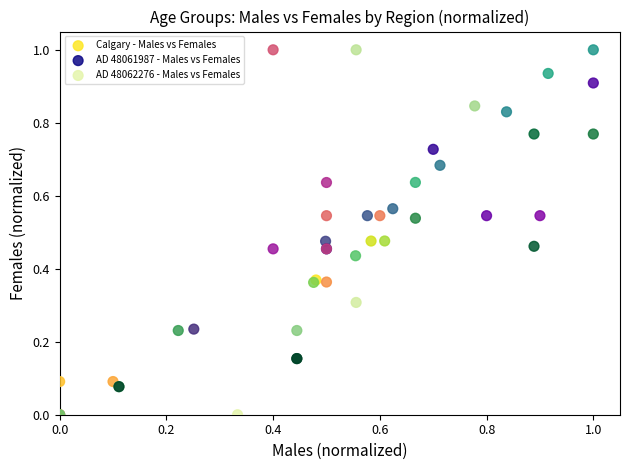

What are all the series names shown in the legend?

Calgary - Males vs Females, AD 48061987 - Males vs Females, AD 48062276 - Males vs Females